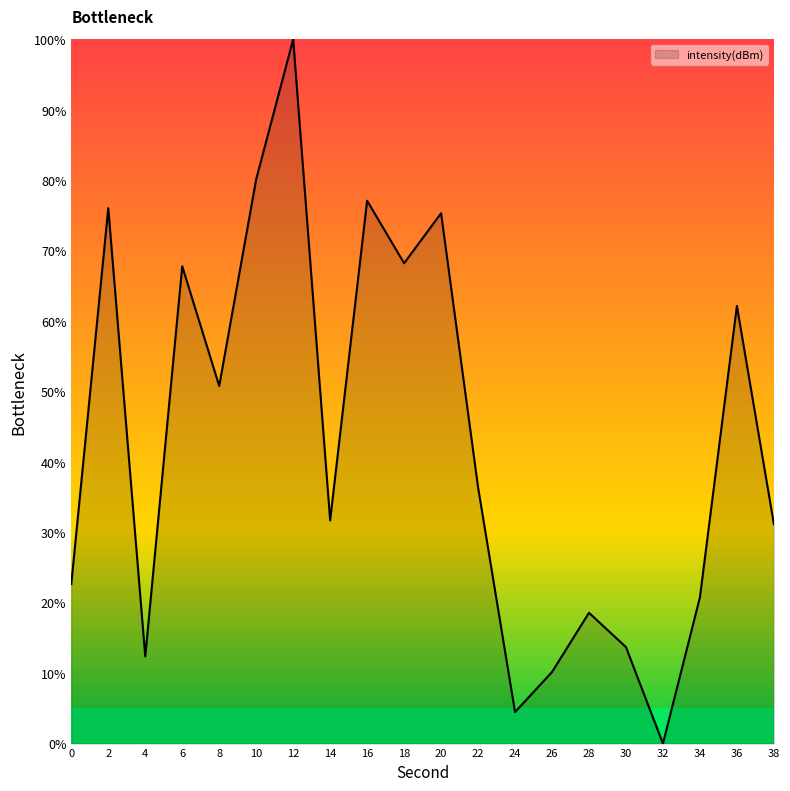

At which category does the chart reach its peak across all series?

12